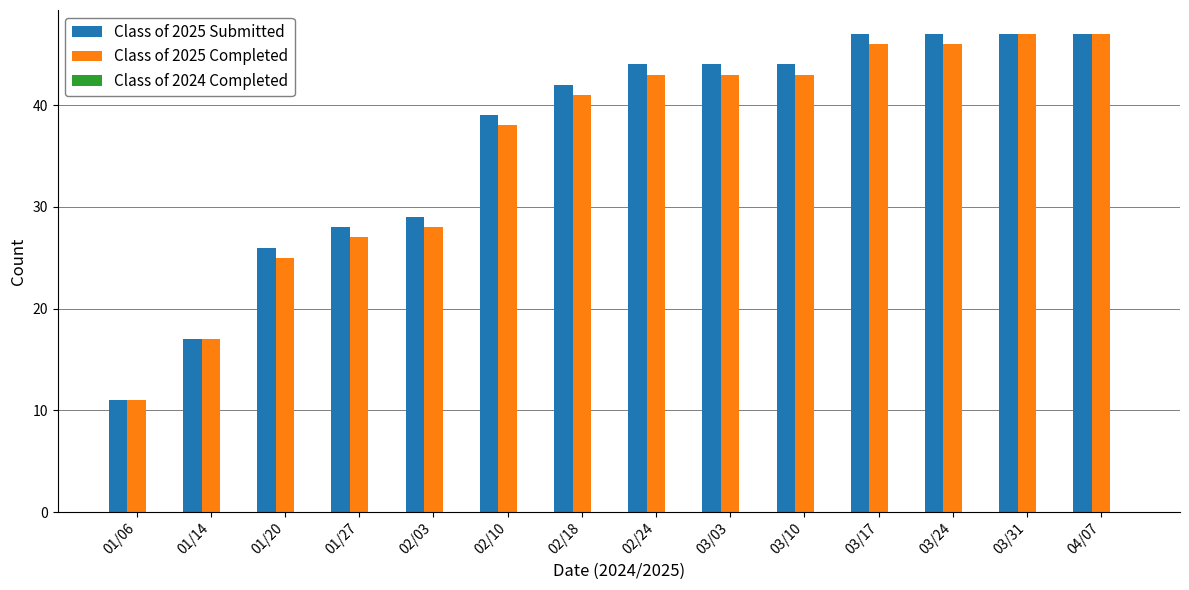

What position from the left is 03/24?

12